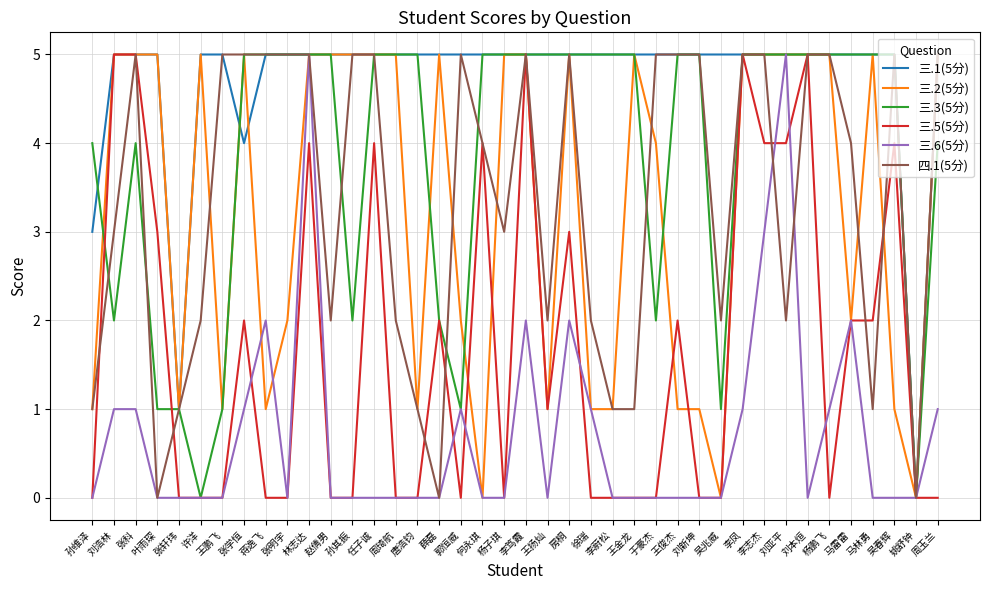

What is the average value of the 三.5(5分) series?

2